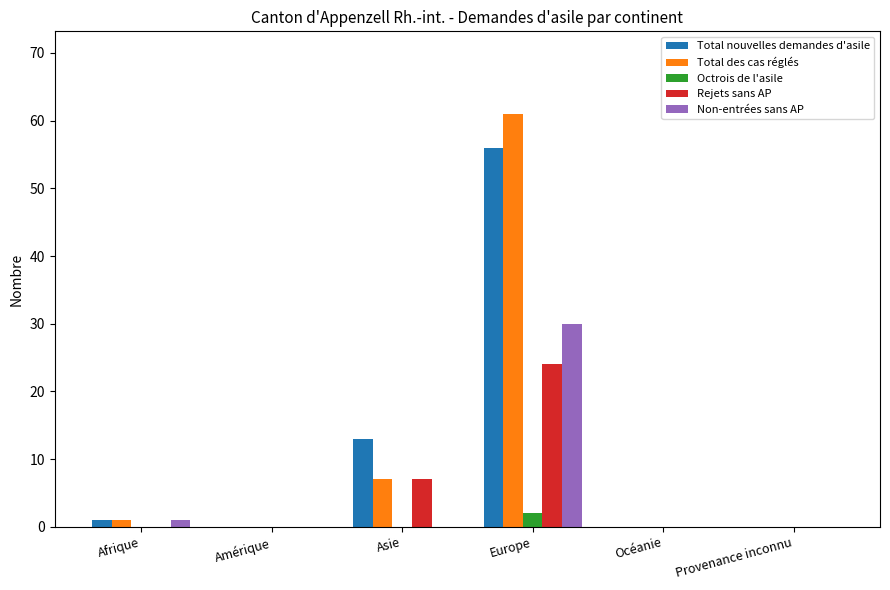

Reading left to right, list all the values displayed in this chart.

Total nouvelles demandes d'asile: 1	0	13	56	0	0
Total des cas réglés: 1	0	7	61	0	0
Octrois de l'asile: 0	0	0	2	0	0
Rejets sans AP: 0	0	7	24	0	0
Non-entrées sans AP: 1	0	0	30	0	0